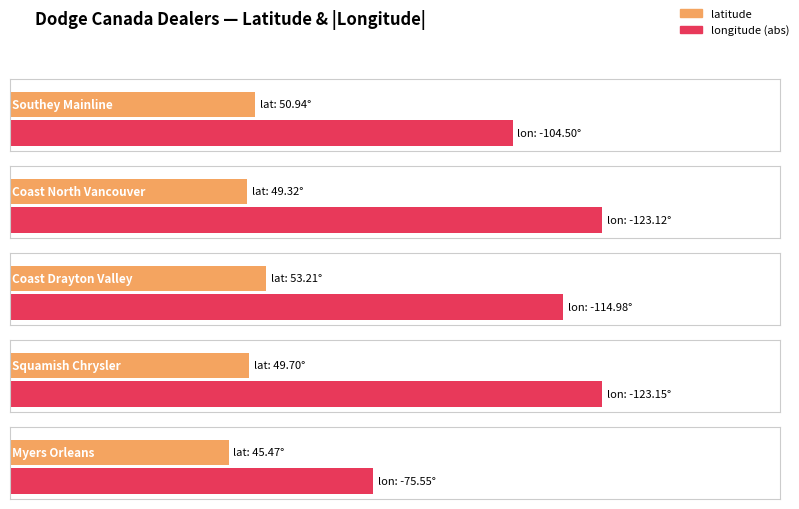

At how many categories does at least one series exceed -37?

5